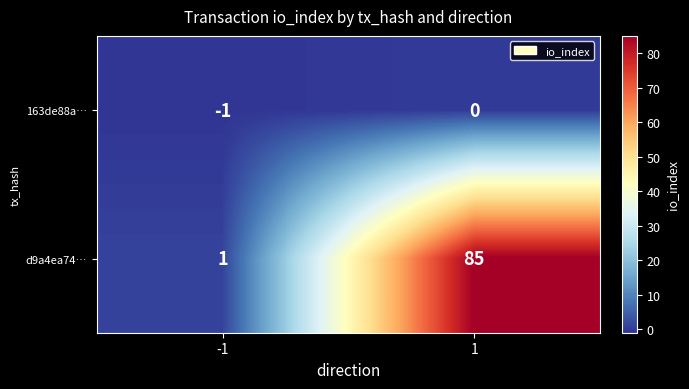

Rank the series at -1 from lowest to highest value.

163de88a…, d9a4ea74…